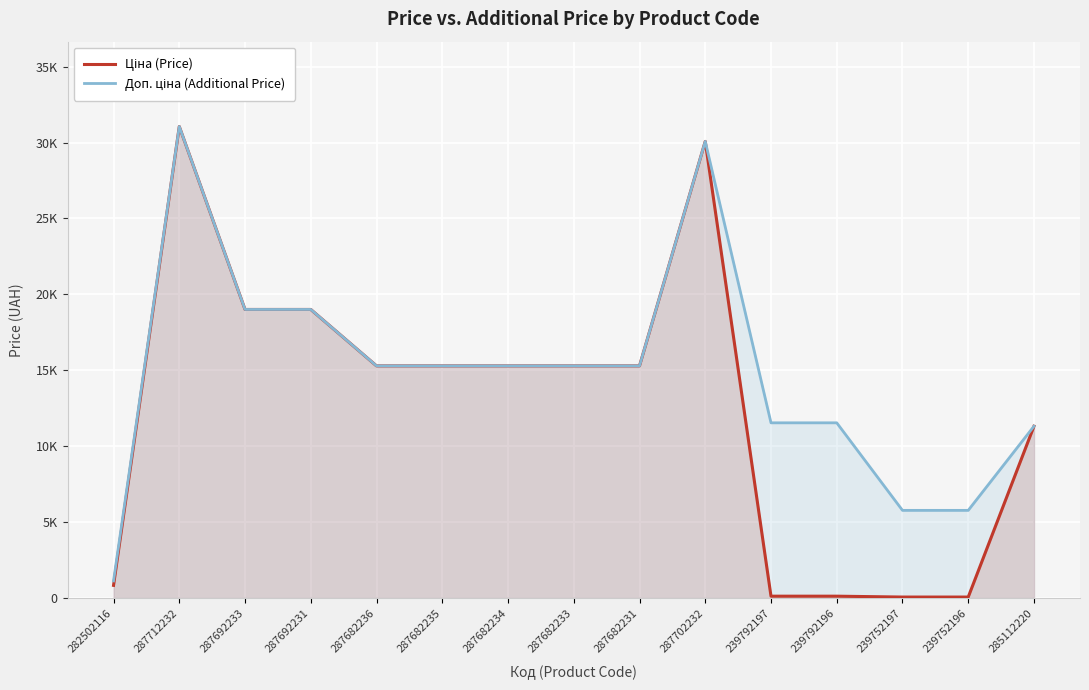

Which series has the largest range (max minus min)?

Ціна (Price)